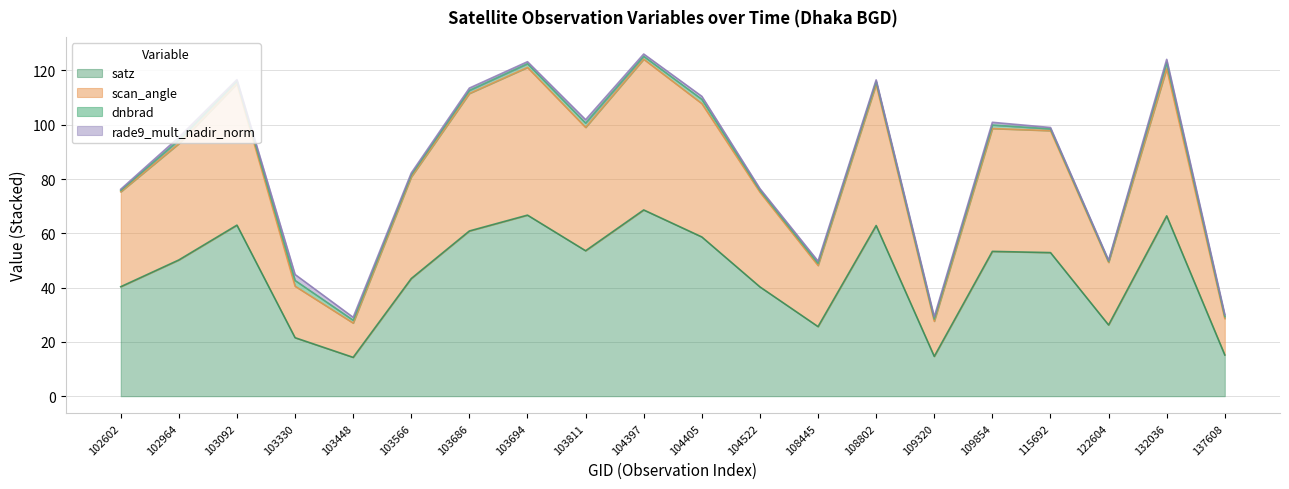

Does the chart have visible grid lines?

Yes